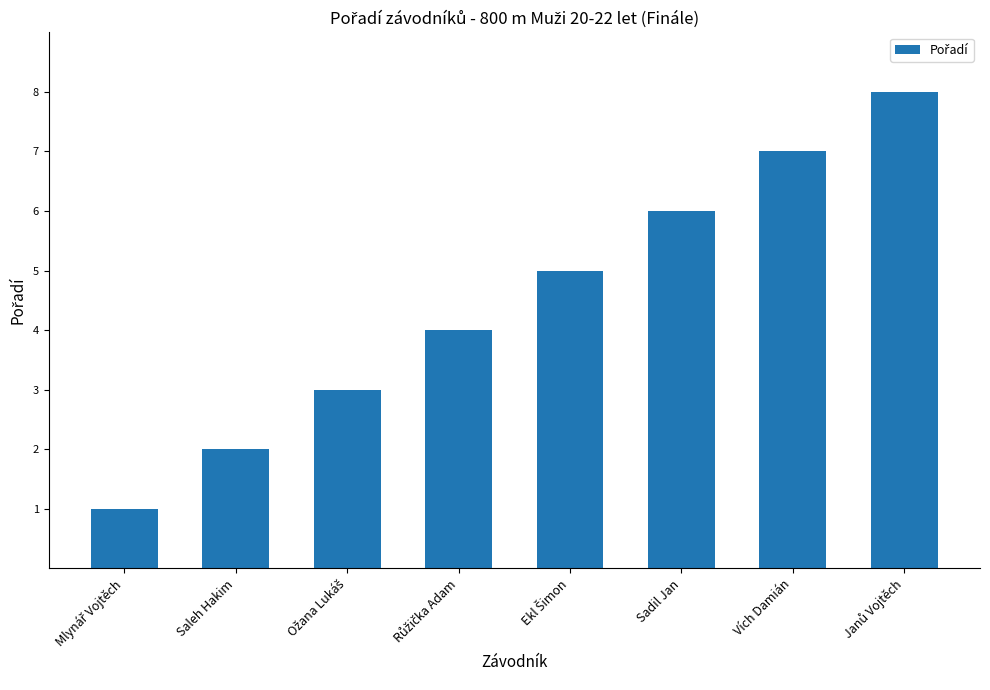

Is it true that the value at Vích Damián is 2?

False